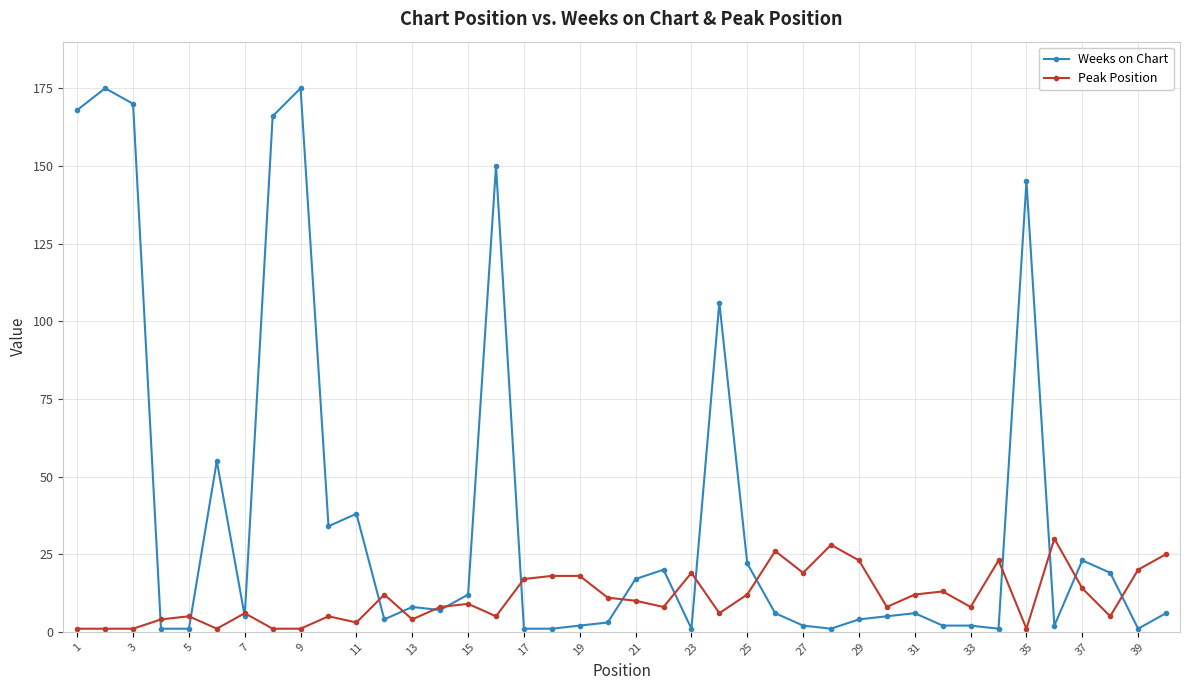

True or false: Peak Position and Weeks on Chart cross at least once.

True